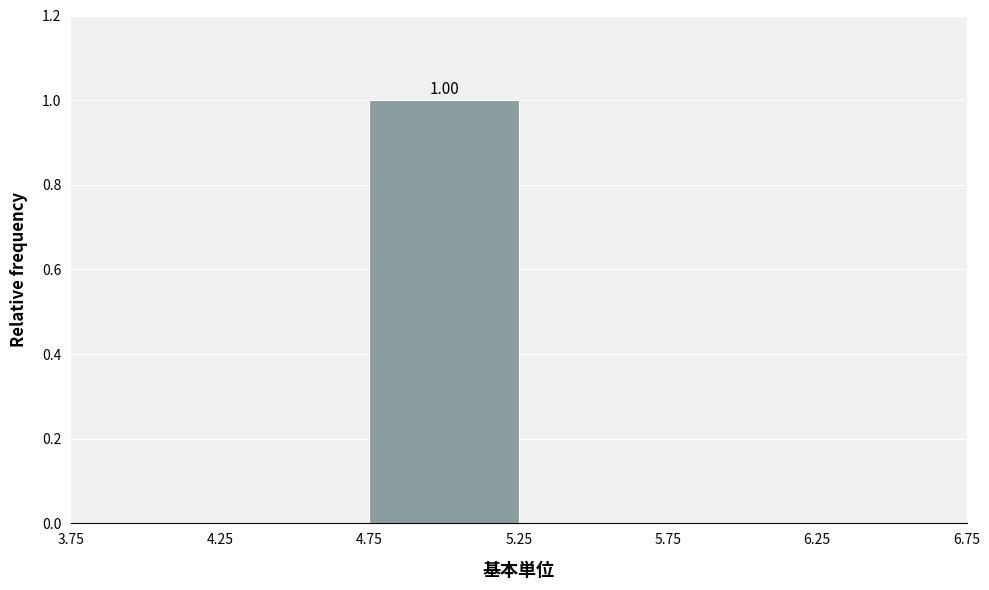

Which range on the x-axis has the tallest bar?

4.75 to 5.25